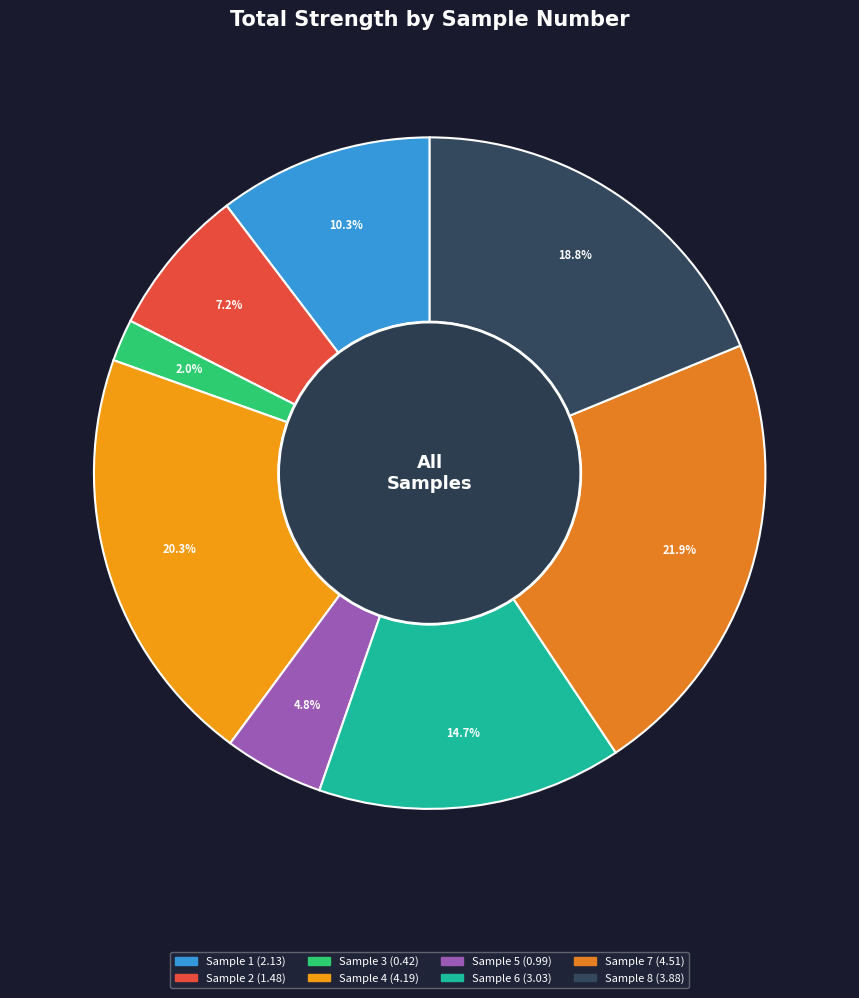

Is Sample 7 the majority of the pie?

No